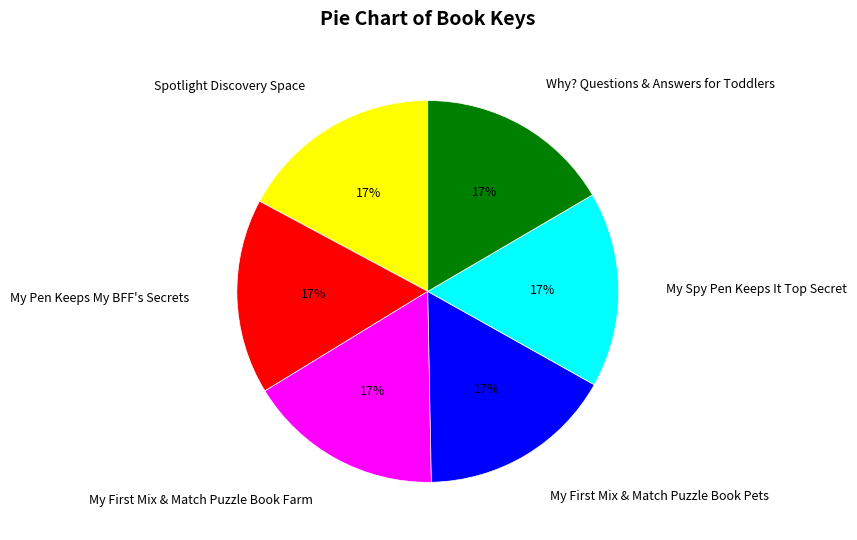

The Why? Questions & Answers for Toddlers slice represents 27% of the pie. True or false?

False